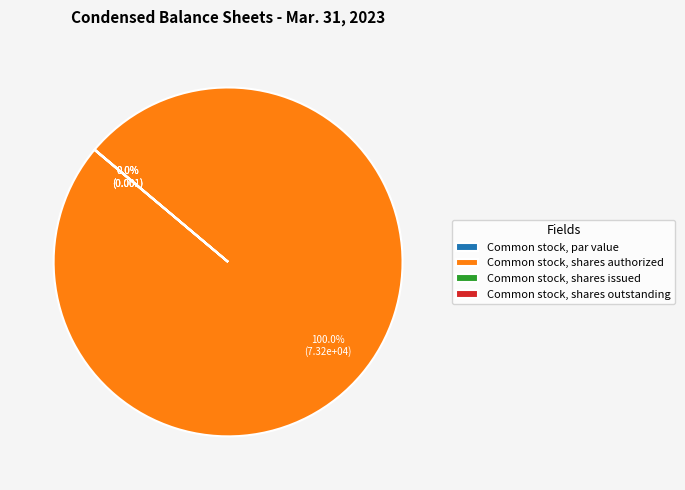

To the nearest percent, what is the average slice percentage?

25%